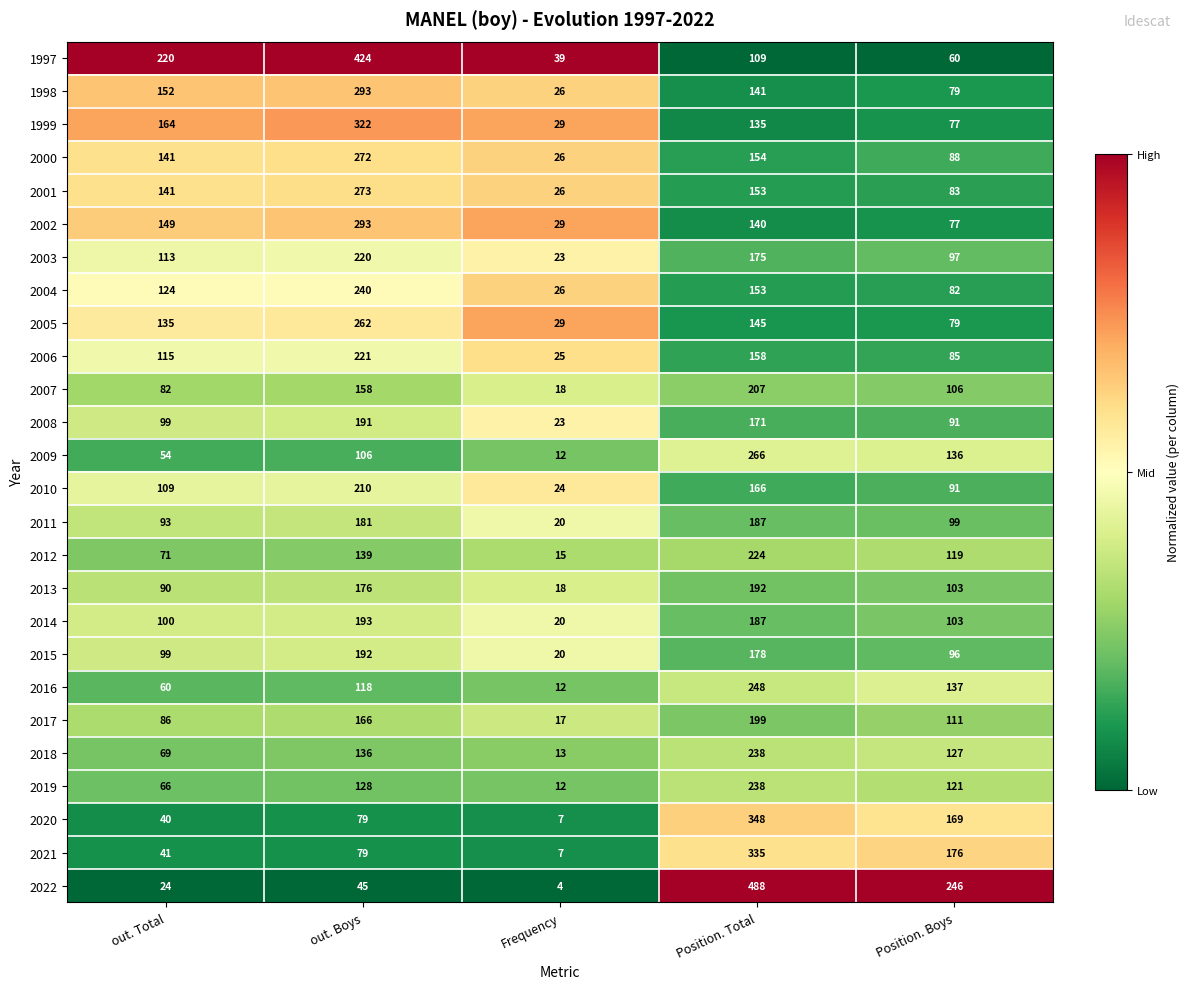

What is the difference between the highest and lowest values at out. Total?

196